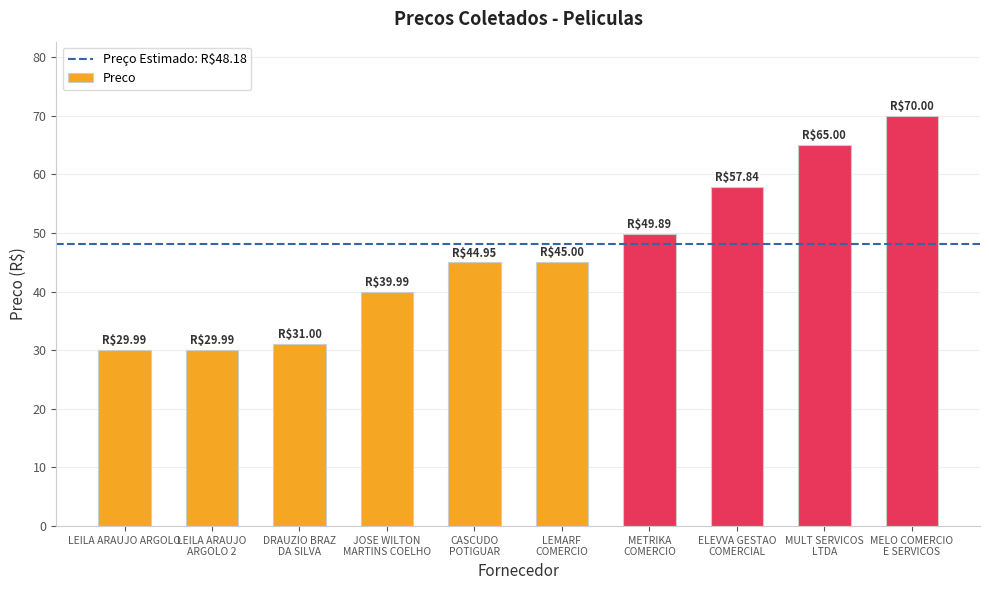

What is the difference between the second highest and minimum values?

35.0